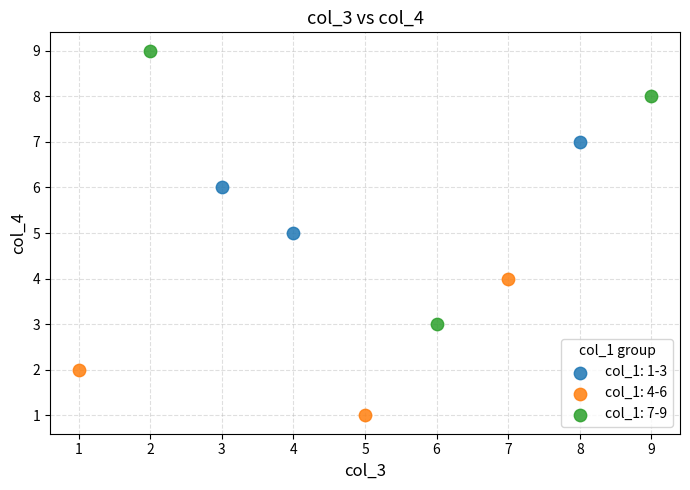

Which series has the largest Y range (max minus min)?

col_1: 7-9